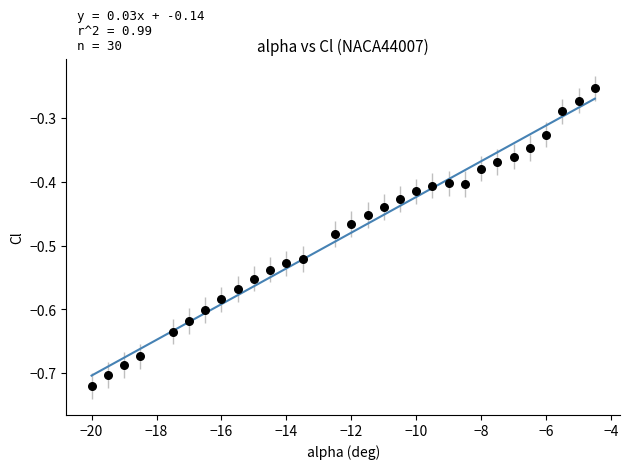

What is the range of Y values (max minus min)?

0.5